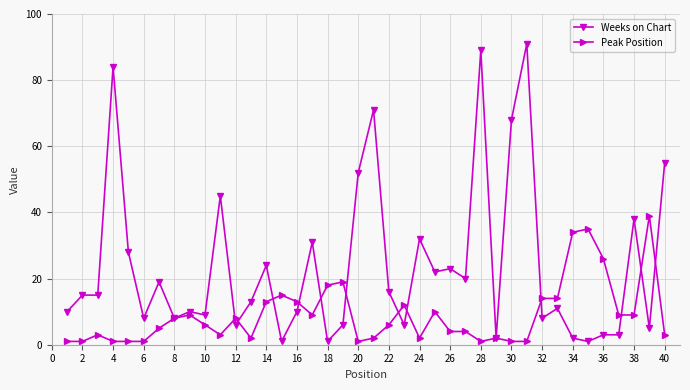

List the series in order of their overall mean, highest first.

Weeks on Chart, Peak Position